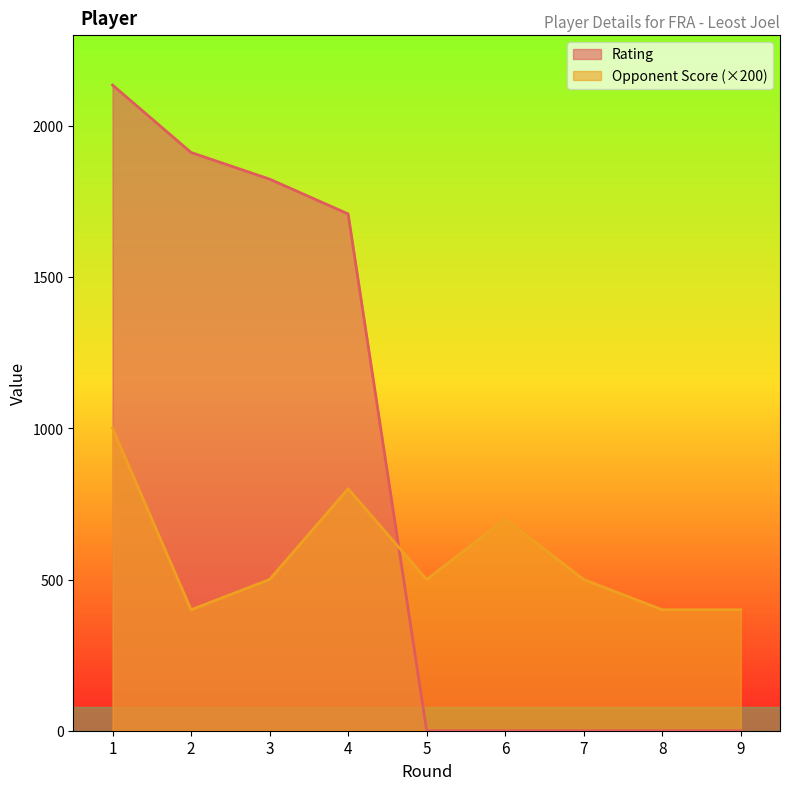

Which series ends up on top after the final intersection of Rating and Opponent Score?

Opponent Score